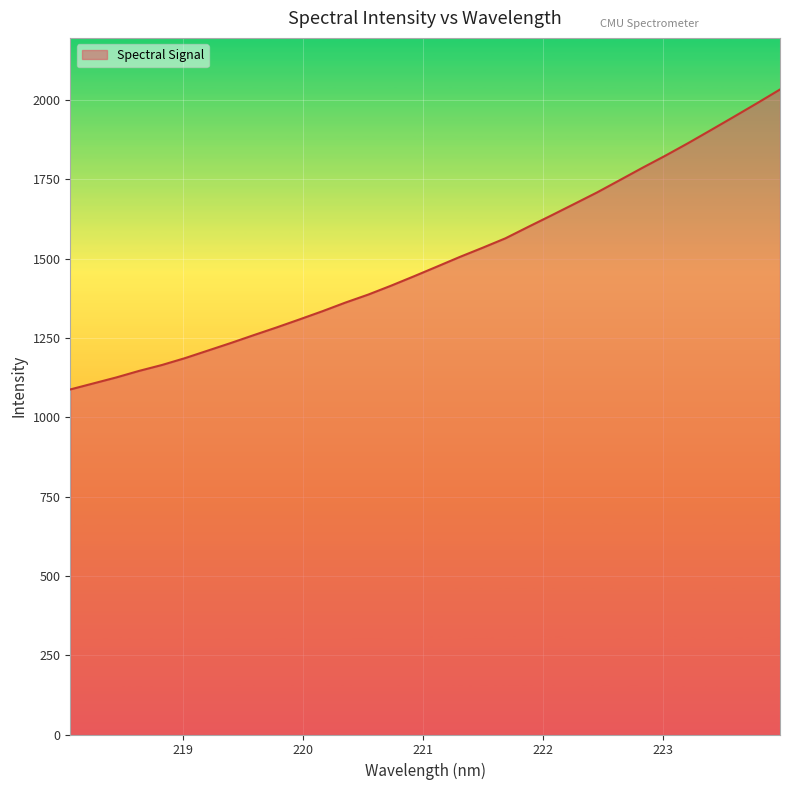

What is the smallest value displayed?

1087.8